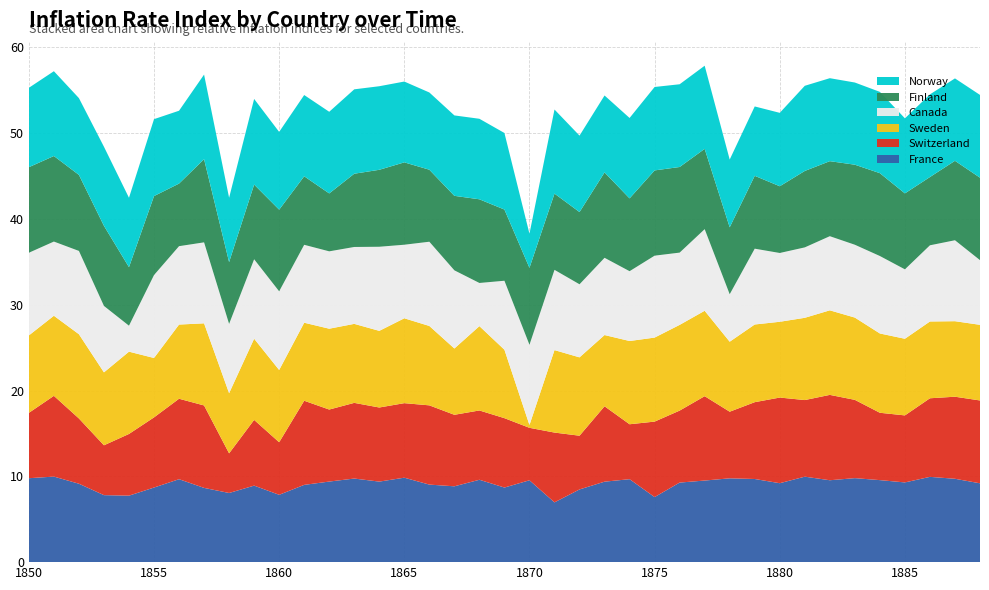

Reading right to left, extract all data points from this chart.

France: 9.2	9.7	9.9	9.3	9.6	9.8	9.5	10.0	9.2	9.7	9.8	9.5	9.3	7.6	9.7	9.4	8.5	7.0	9.5	8.7	9.6	8.8	9.0	9.8	9.4	9.7	9.4	9.0	7.8	8.9	8.1	8.7	9.7	8.7	7.7	7.8	9.1	10.0	9.8
Switzerland: 9.7	9.6	9.2	7.8	7.8	9.1	9.9	8.9	10.0	9.0	7.8	9.8	8.4	8.8	6.4	8.8	6.3	8.1	6.1	8.1	8.1	8.3	9.2	8.7	8.6	8.8	8.4	9.8	6.1	7.7	4.6	9.6	9.4	8.2	7.2	5.8	7.6	9.4	7.6
Sweden: 8.8	8.8	8.9	8.9	9.2	9.6	9.9	9.6	8.8	9.1	8.2	10.0	10.0	9.8	9.7	8.3	9.1	9.6	0.3	8.0	9.8	7.7	9.3	9.9	8.9	9.2	9.4	9.1	8.4	9.5	7.0	9.6	8.6	6.9	9.6	8.5	9.8	9.3	9.0
Canada: 7.5	9.4	8.9	8.1	9.0	8.5	8.6	8.2	8.0	8.8	5.5	9.5	8.4	9.5	8.1	9.0	8.5	9.4	9.4	8.0	5.0	9.1	9.8	8.6	9.8	9.0	9.0	9.1	9.2	9.3	8.1	9.4	9.1	9.7	3.0	7.7	9.7	8.6	9.6
Finland: 9.6	9.3	8.0	8.9	9.7	9.3	8.7	8.9	7.8	8.5	7.8	9.4	10.0	9.9	8.5	10.0	8.4	8.9	9.0	8.3	9.8	8.7	8.4	9.6	9.0	8.5	6.8	8.0	9.5	8.7	7.2	9.7	7.3	9.2	6.8	9.3	8.9	10.0	10.0
Norway: 9.6	9.6	9.6	8.7	9.5	9.6	9.7	9.9	8.6	8.1	7.9	9.7	9.6	9.7	9.4	9.0	8.9	9.8	4.0	8.9	9.4	9.4	9.0	9.4	9.7	9.8	9.5	9.5	9.1	10.0	7.5	9.9	8.5	9.0	8.1	9.2	9.0	9.9	9.3